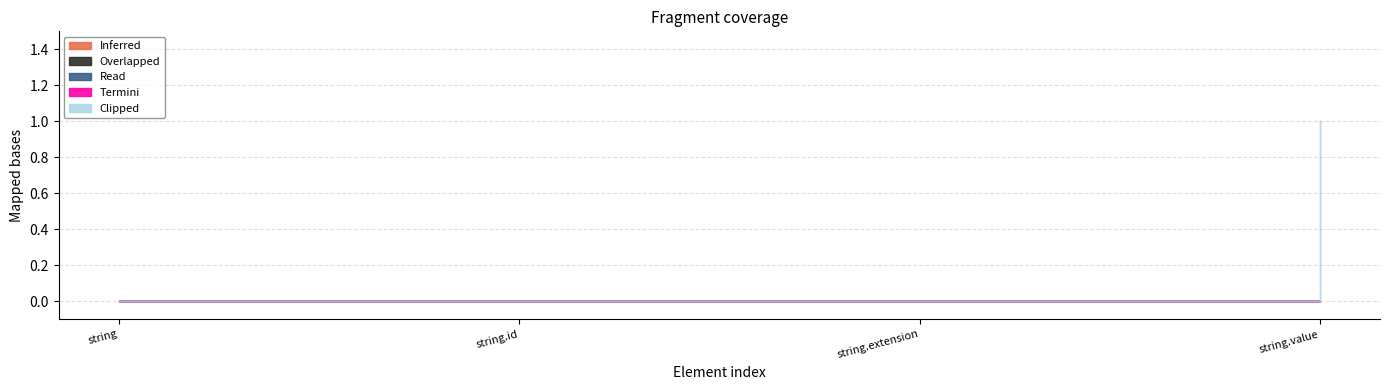

Which category has the lowest value in the Inferred series?

string